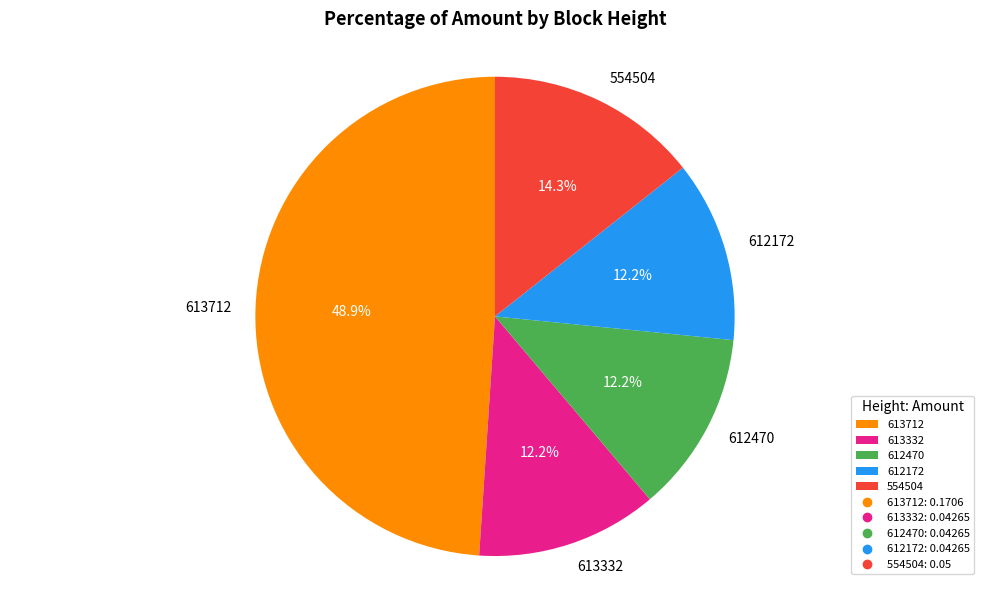

Is there any slice that represents more than half of the pie?

No